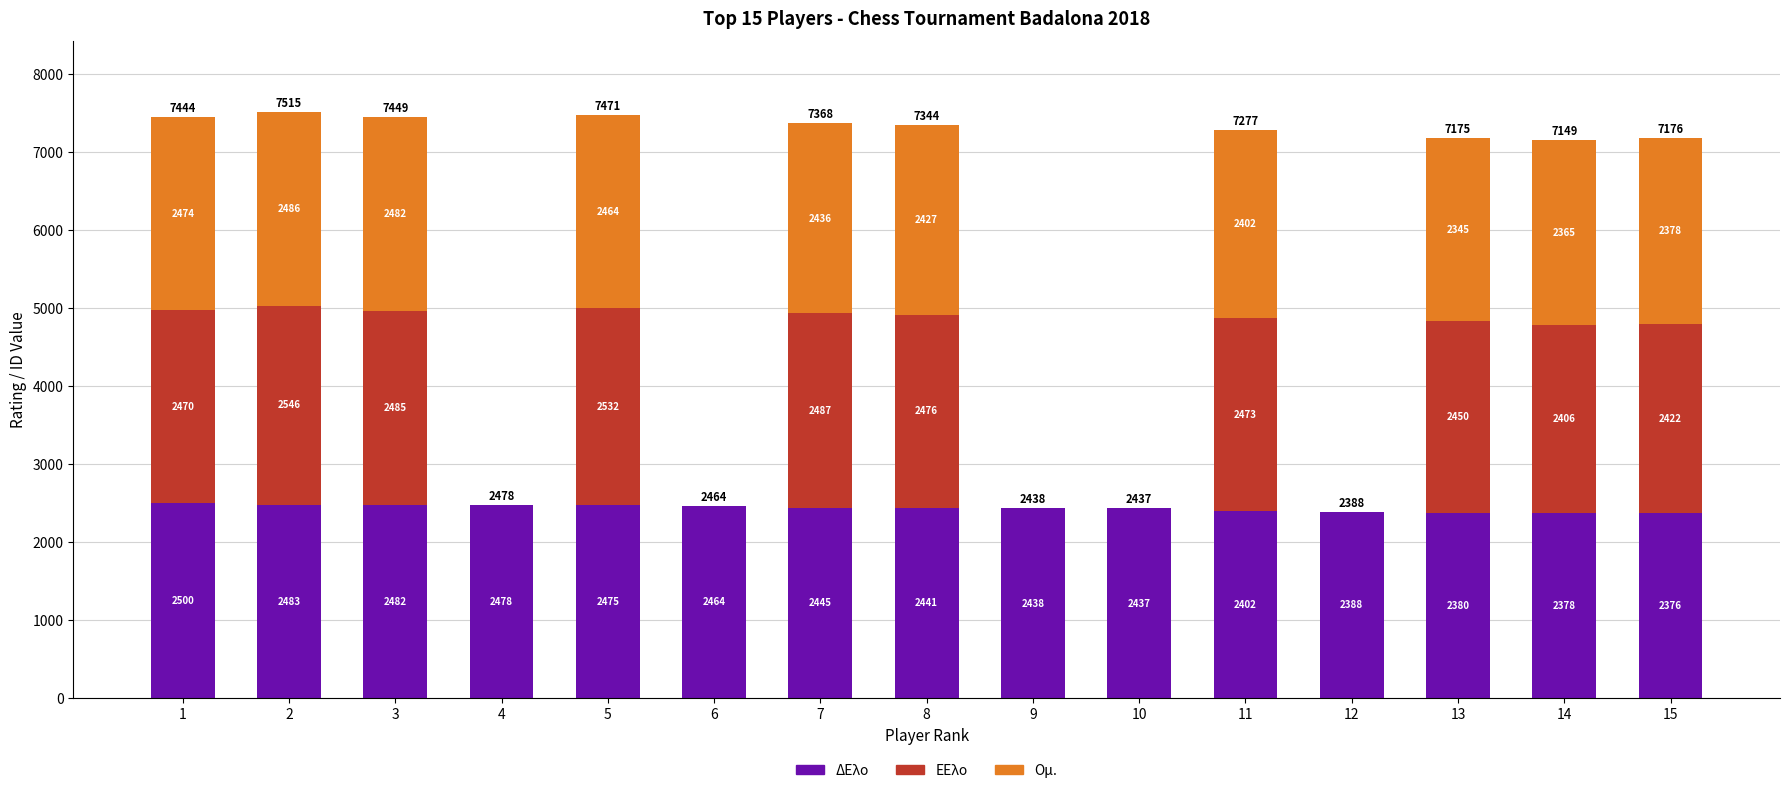

True or false: ΔΕλο has a value of 637 at 3.

False